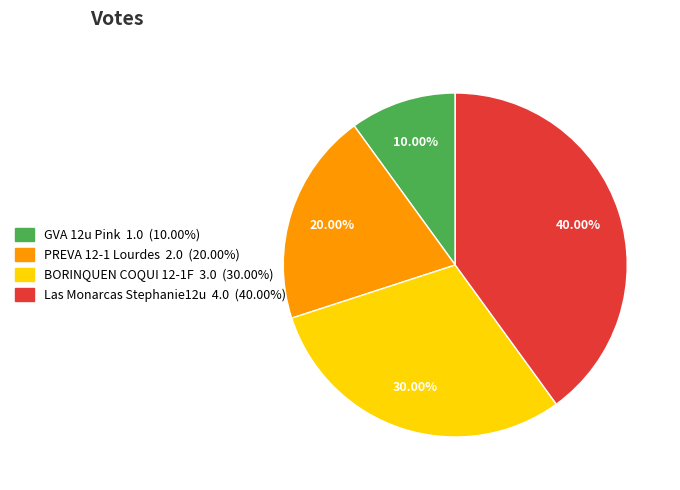

To the nearest percent, what is the difference between the largest and smallest slice percentages?

30%